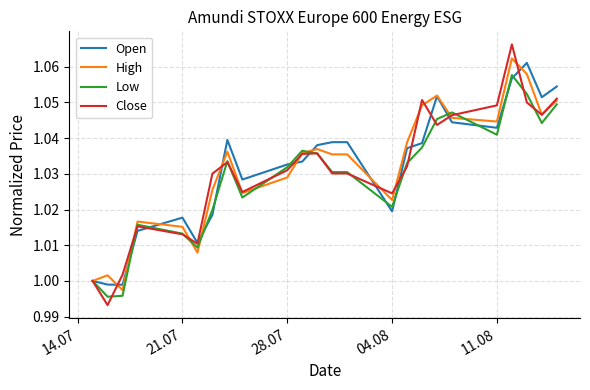

Which series has the widest spread of values?

Close